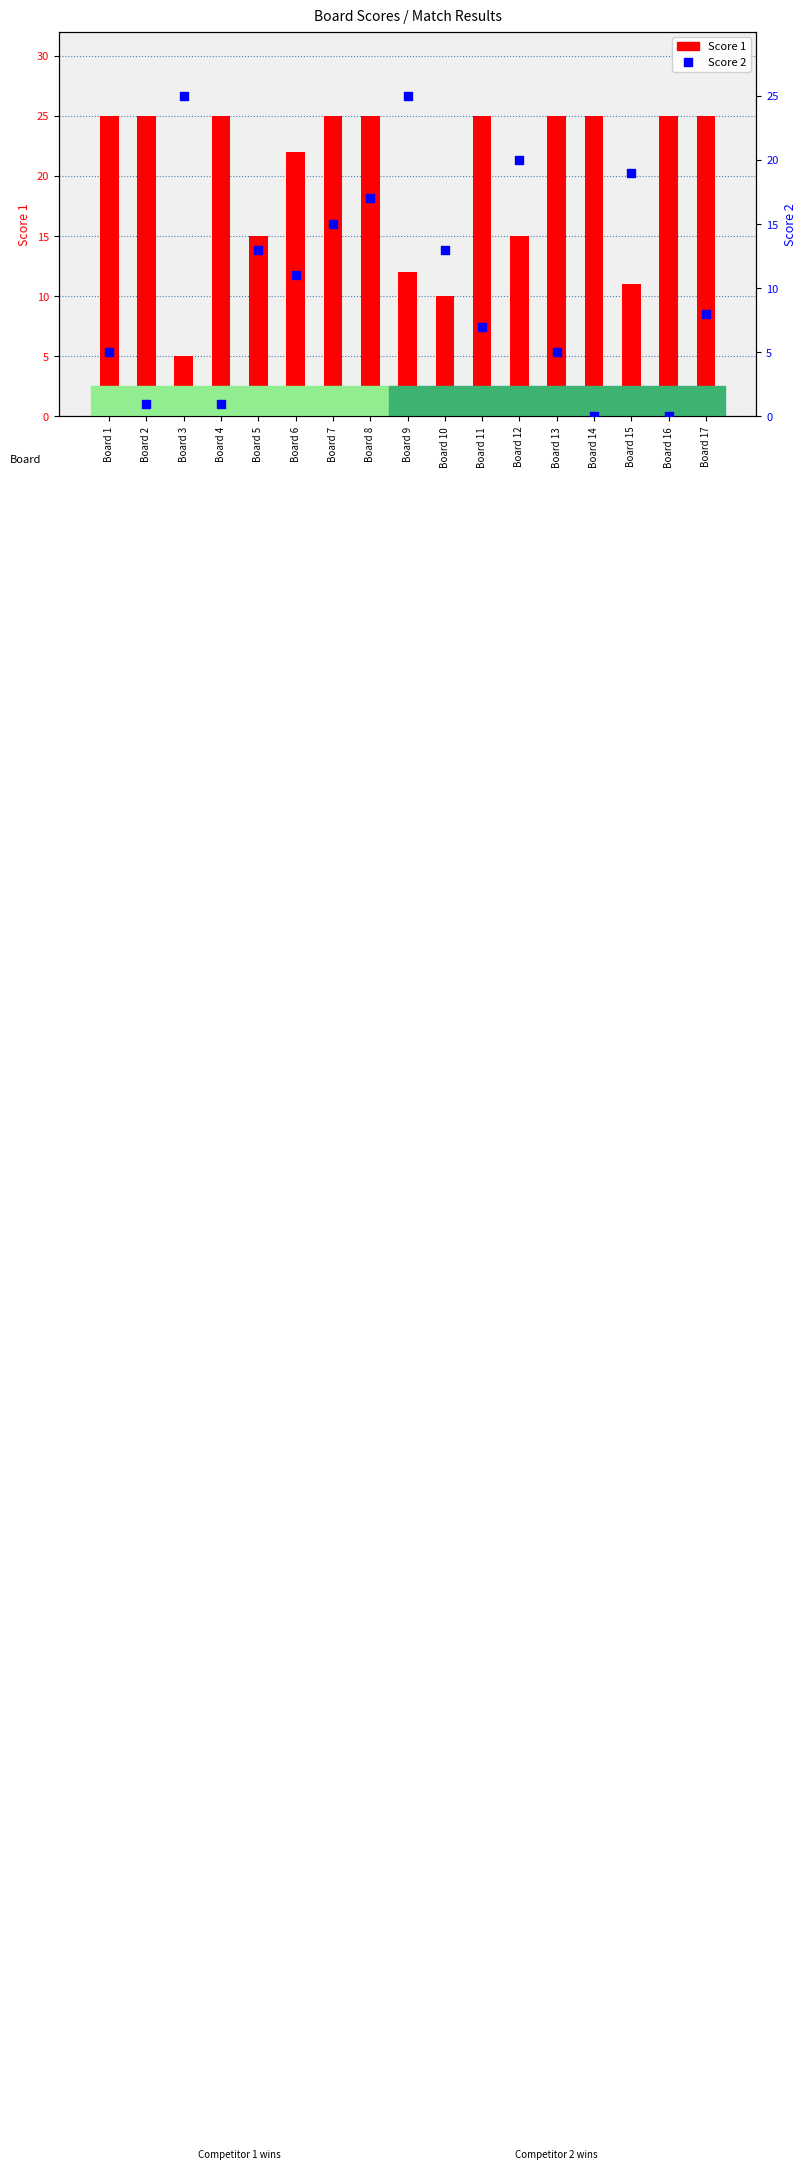

Which series has the largest total across all categories?

Score 1